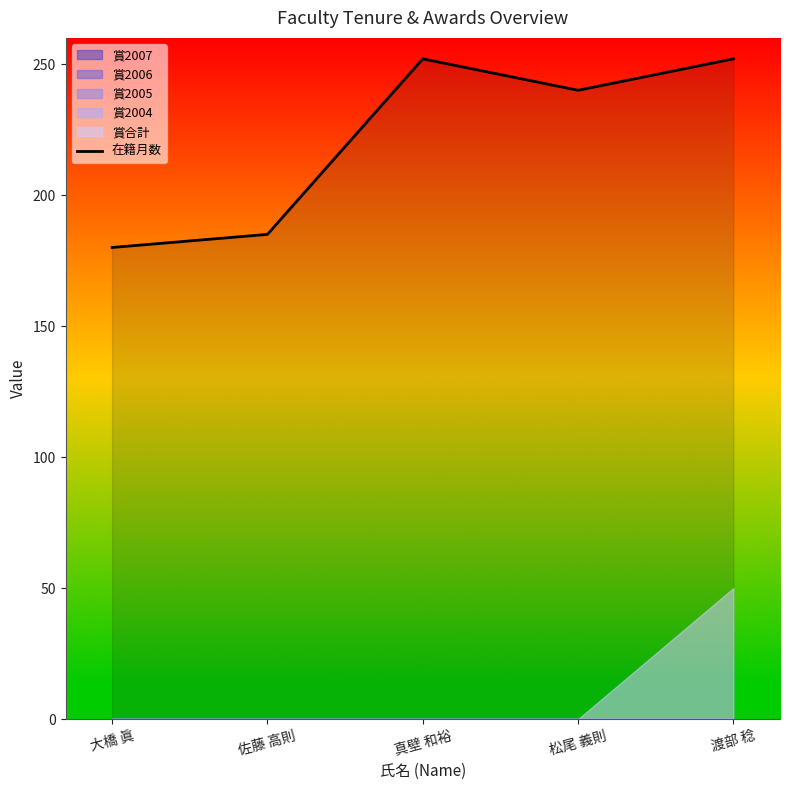

Reading left to right, list all the values displayed in this chart.

大橋 眞=180	佐藤 高則=185	真壁 和裕=252	松尾 義則=240	渡部 稔=252